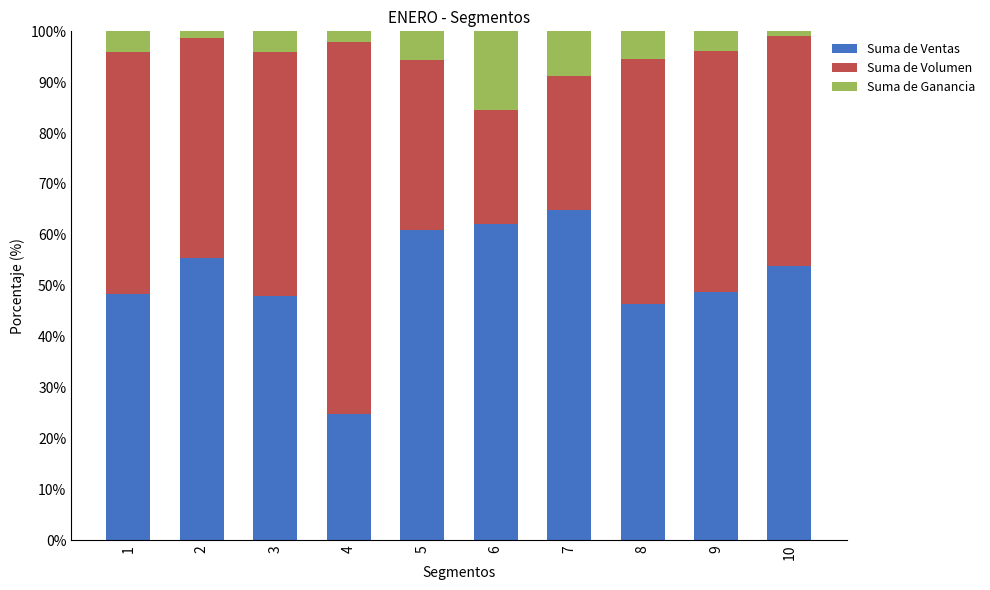

What is the maximum value for Suma de Ventas?

64.9